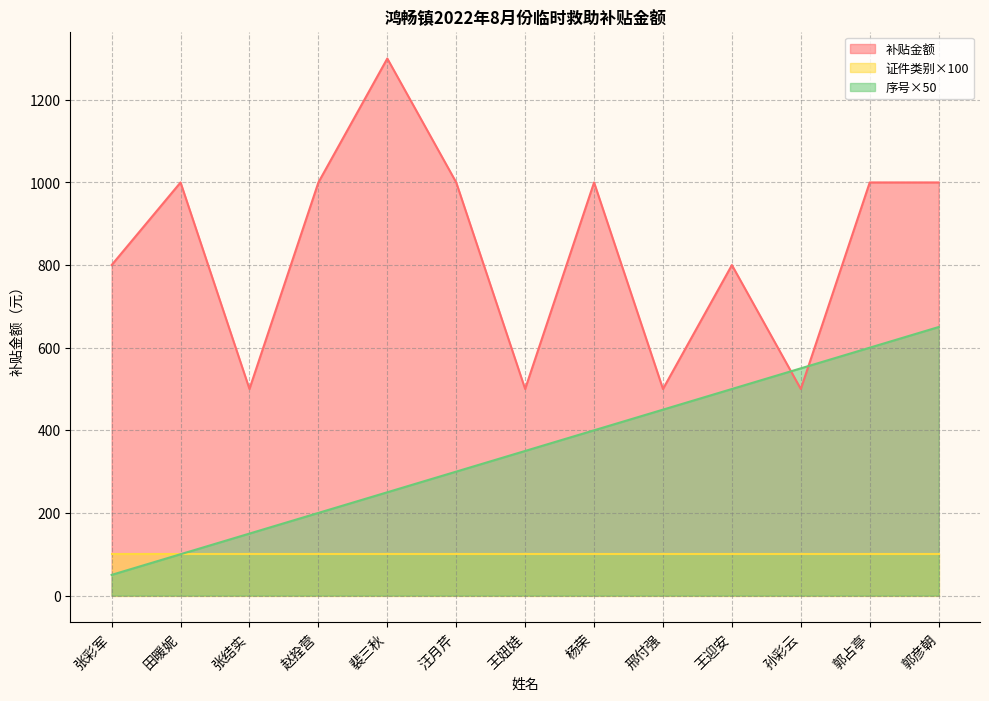

Where do 序号 and 补贴金额 first cross each other?

王迎安 and 孙彩云